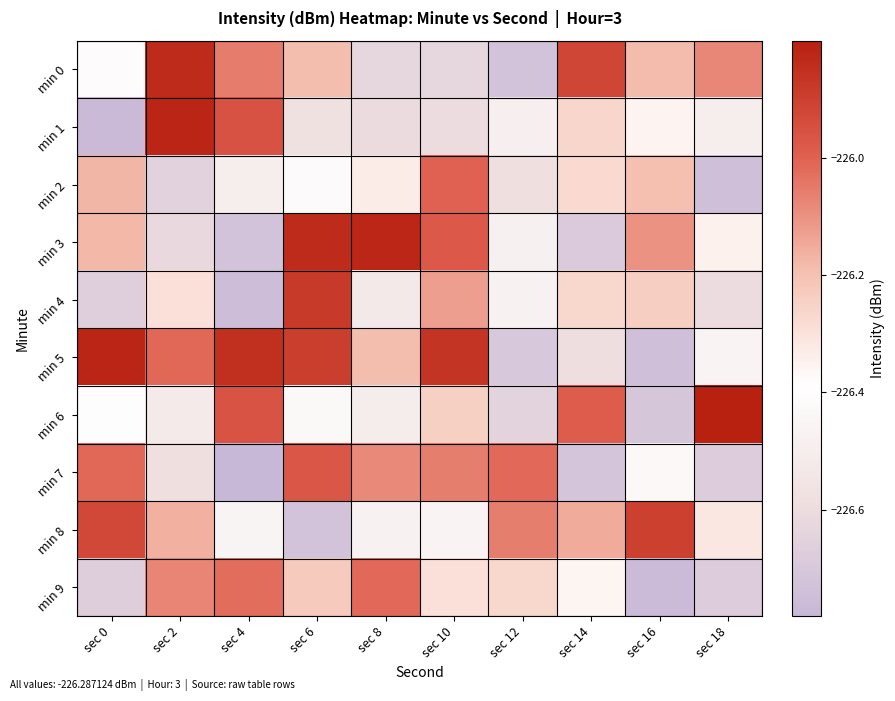

Reading right to left, extract all data points from this chart.

min 0: sec 18=-226.1	sec 16=-226.2	sec 14=-225.9	sec 12=-226.7	sec 10=-226.6	sec 8=-226.6	sec 6=-226.2	sec 4=-226.1	sec 2=-225.8	sec 0=-226.4
min 1: sec 18=-226.5	sec 16=-226.4	sec 14=-226.3	sec 12=-226.5	sec 10=-226.6	sec 8=-226.6	sec 6=-226.6	sec 4=-226.0	sec 2=-225.8	sec 0=-226.8
min 2: sec 18=-226.7	sec 16=-226.2	sec 14=-226.3	sec 12=-226.6	sec 10=-226.0	sec 8=-226.3	sec 6=-226.4	sec 4=-226.5	sec 2=-226.6	sec 0=-226.2
min 3: sec 18=-226.3	sec 16=-226.1	sec 14=-226.7	sec 12=-226.5	sec 10=-226.0	sec 8=-225.8	sec 6=-225.8	sec 4=-226.7	sec 2=-226.6	sec 0=-226.2
min 4: sec 18=-226.6	sec 16=-226.2	sec 14=-226.3	sec 12=-226.5	sec 10=-226.1	sec 8=-226.5	sec 6=-225.9	sec 4=-226.8	sec 2=-226.3	sec 0=-226.7
min 5: sec 18=-226.5	sec 16=-226.7	sec 14=-226.6	sec 12=-226.7	sec 10=-225.9	sec 8=-226.2	sec 6=-225.9	sec 4=-225.8	sec 2=-226.0	sec 0=-225.8
min 6: sec 18=-225.8	sec 16=-226.7	sec 14=-226.0	sec 12=-226.6	sec 10=-226.2	sec 8=-226.5	sec 6=-226.4	sec 4=-226.0	sec 2=-226.5	sec 0=-226.4
min 7: sec 18=-226.7	sec 16=-226.4	sec 14=-226.7	sec 12=-226.0	sec 10=-226.1	sec 8=-226.1	sec 6=-226.0	sec 4=-226.8	sec 2=-226.6	sec 0=-226.0
min 8: sec 18=-226.3	sec 16=-225.9	sec 14=-226.1	sec 12=-226.1	sec 10=-226.5	sec 8=-226.5	sec 6=-226.7	sec 4=-226.5	sec 2=-226.2	sec 0=-225.9
min 9: sec 18=-226.7	sec 16=-226.8	sec 14=-226.4	sec 12=-226.3	sec 10=-226.3	sec 8=-226.0	sec 6=-226.2	sec 4=-226.0	sec 2=-226.1	sec 0=-226.7